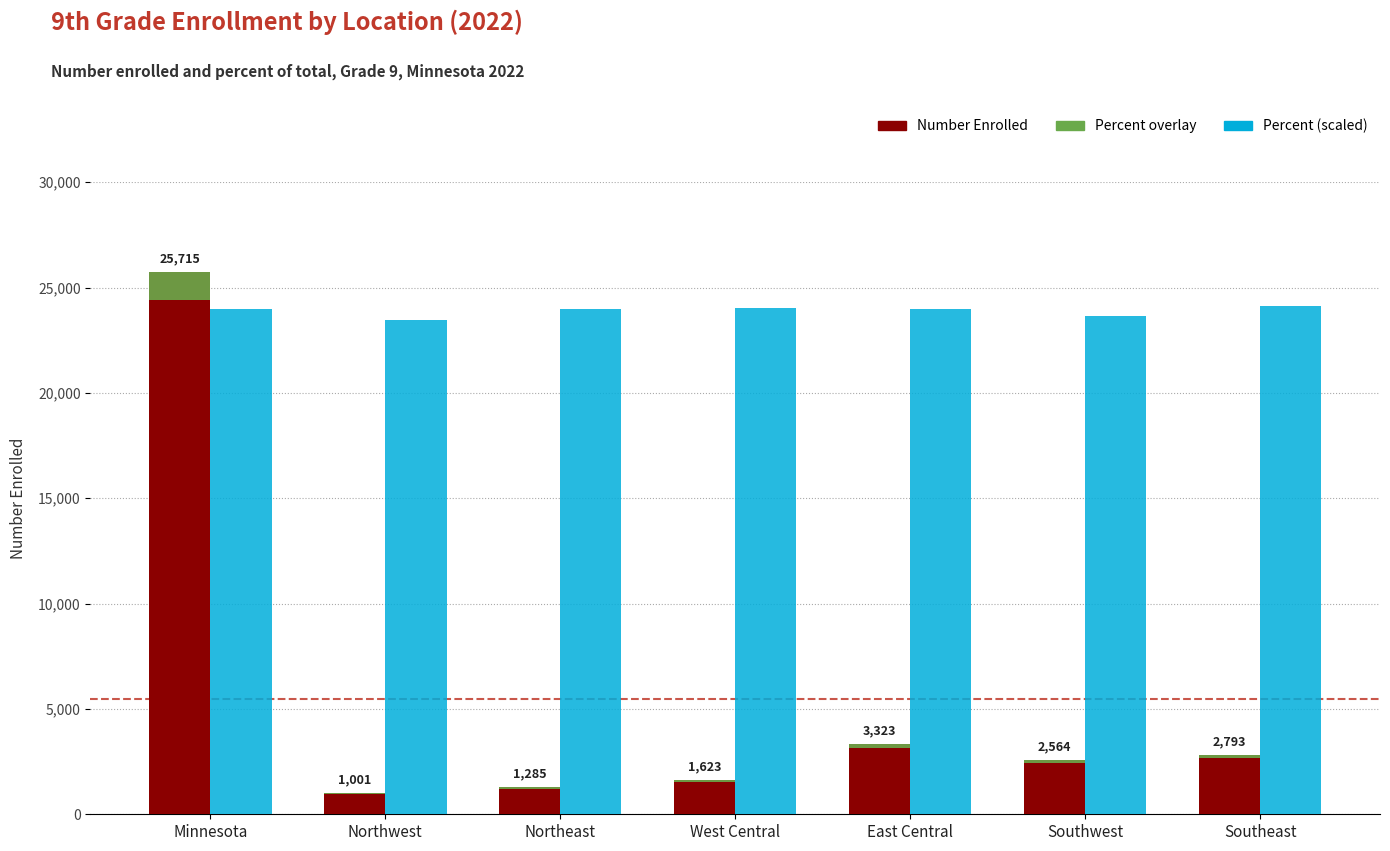

Between West Central and Northeast, which is larger?

West Central